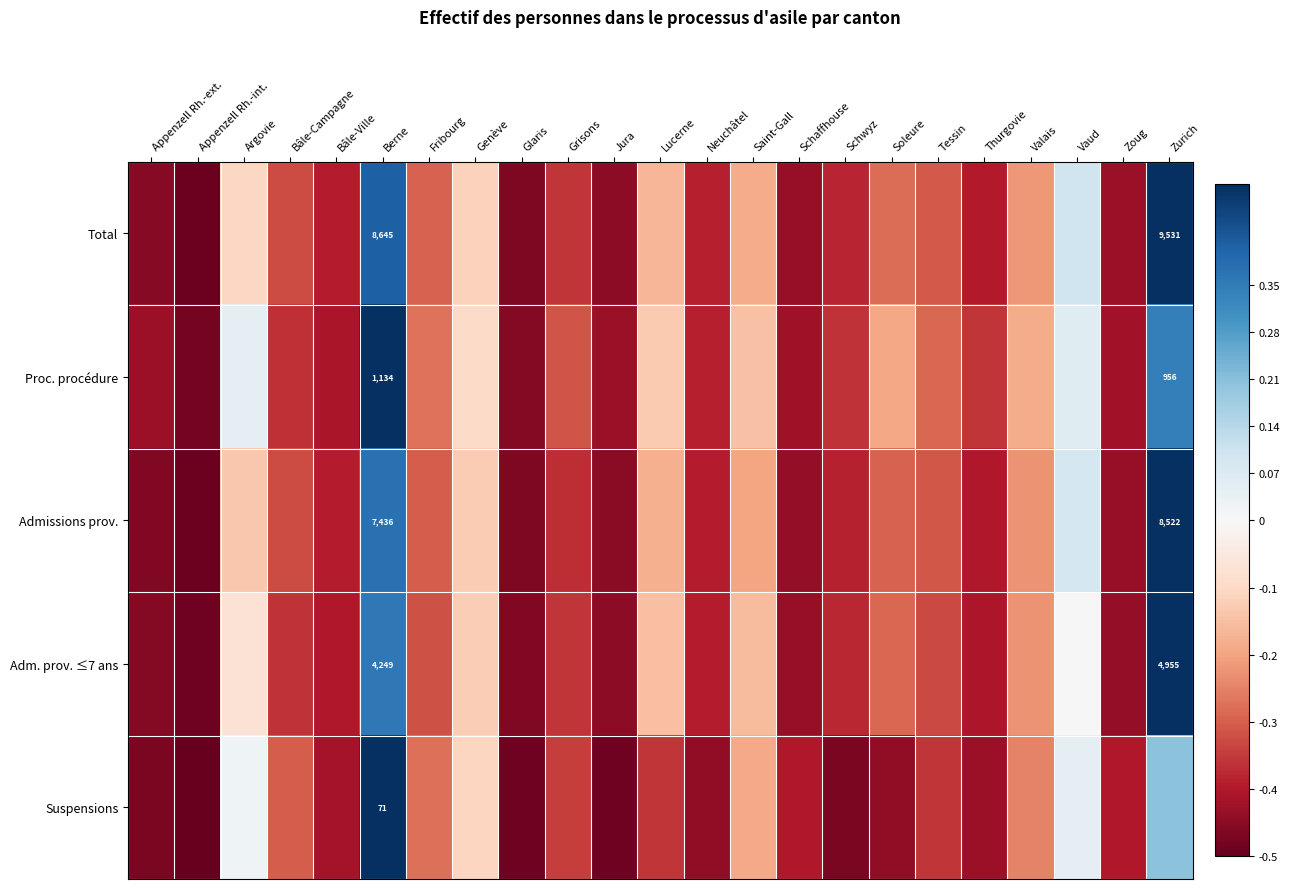

Which series has the largest total across all categories?

Proc. procédure